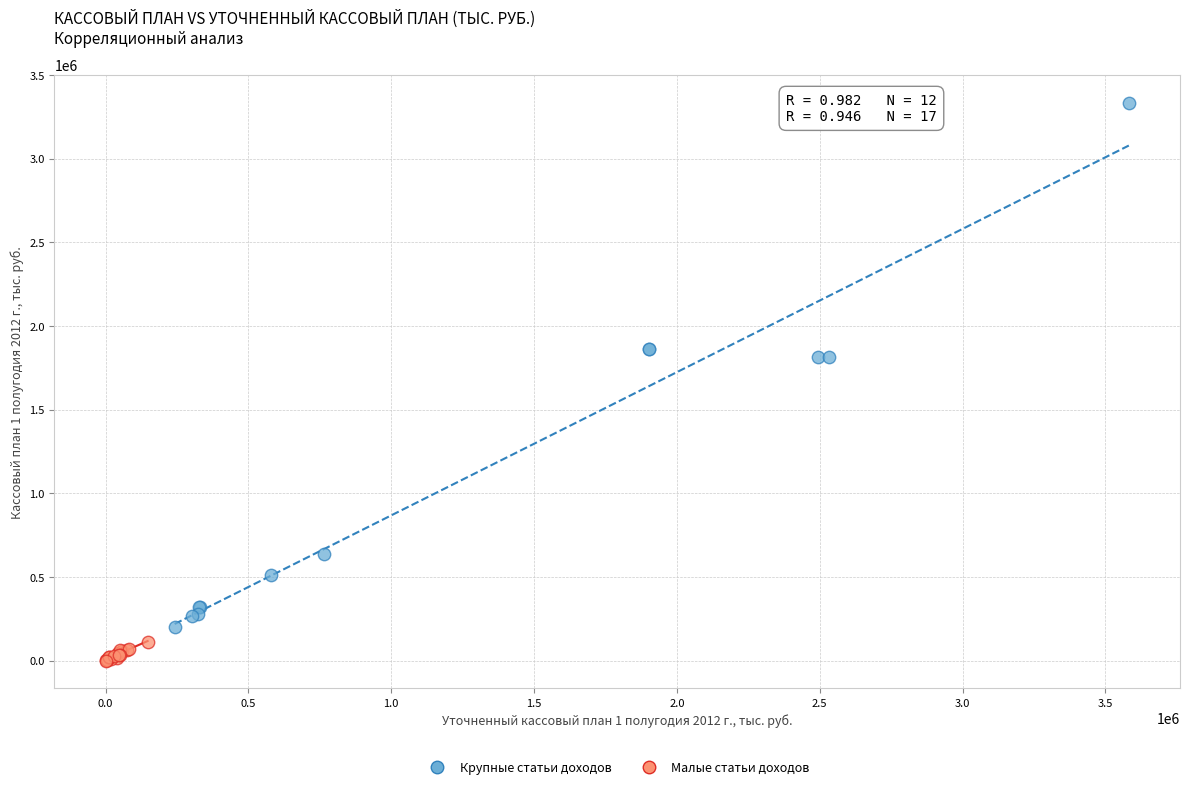

Which series has the largest Y range (max minus min)?

Крупные статьи доходов